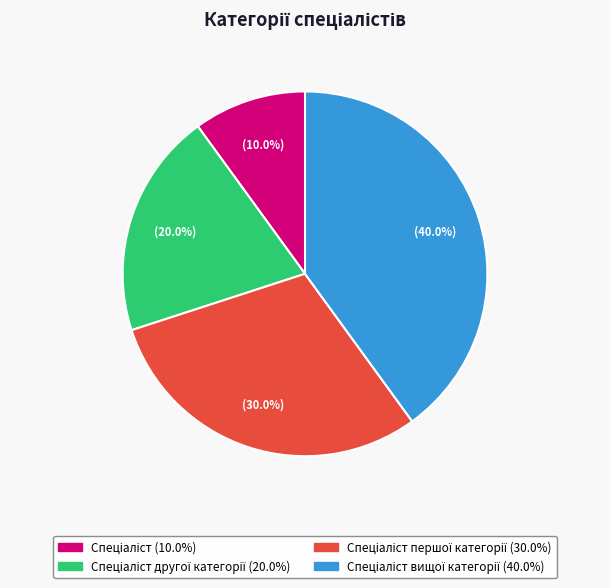

Is there any slice that represents more than half of the pie?

No